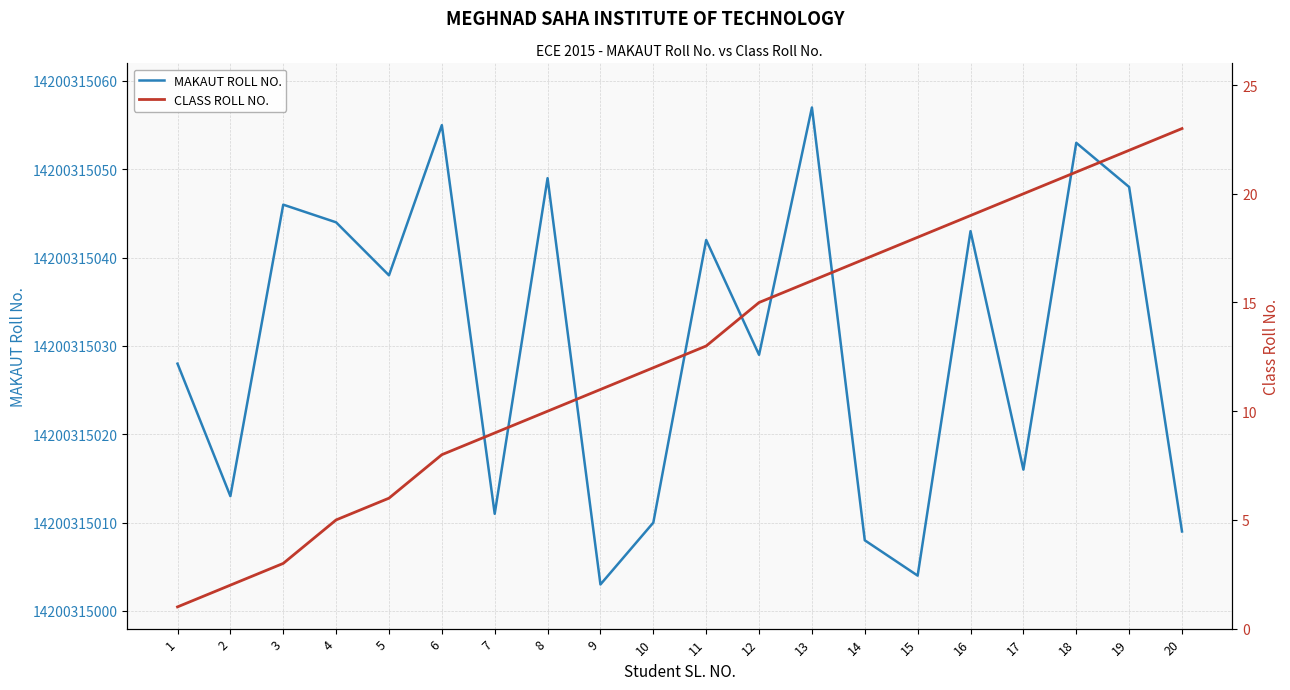

The CLASS ROLL NO. series shows 30 at 19. True or false?

False